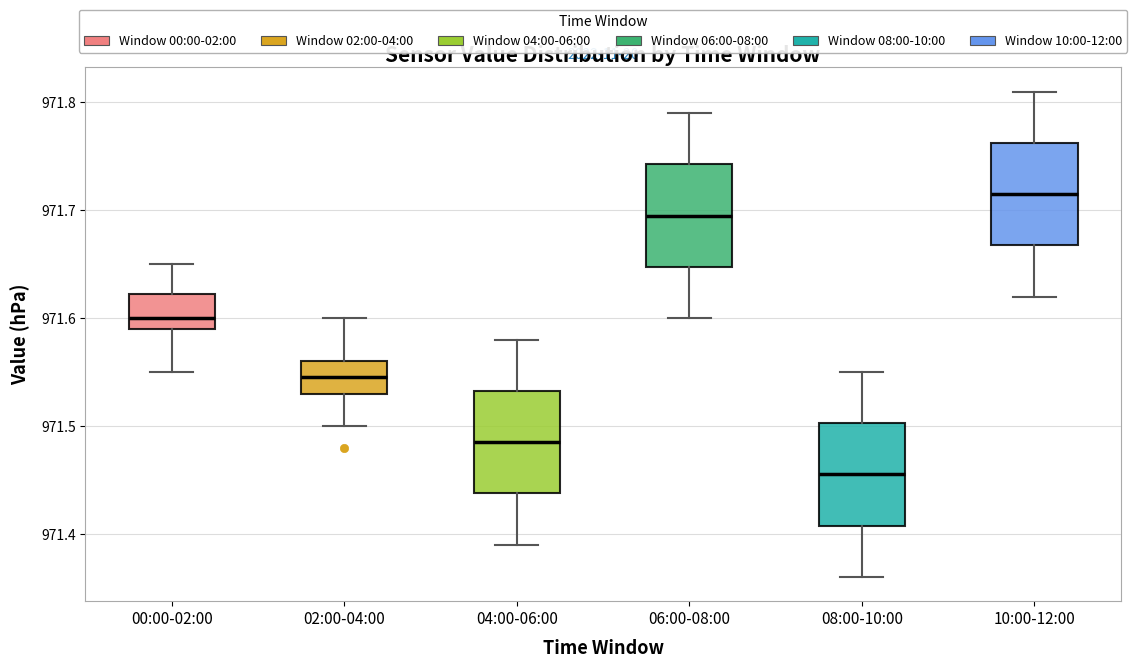

Which box's median line is the highest?

10:00-12:00